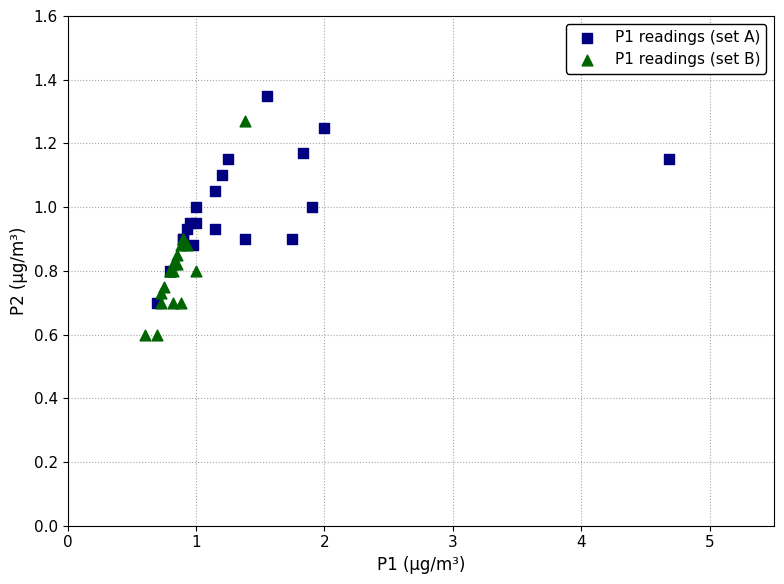

Which series has the widest spread of Y values?

P1 readings (set B)